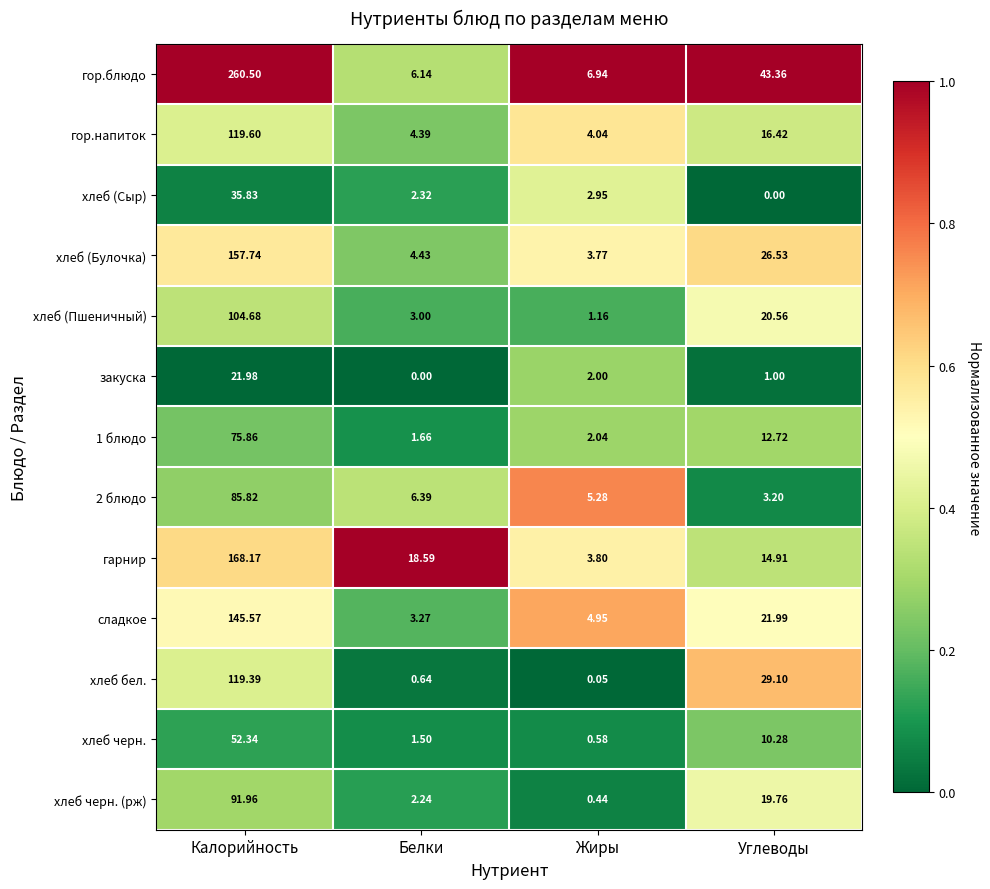

How many series are shown in this chart?

13